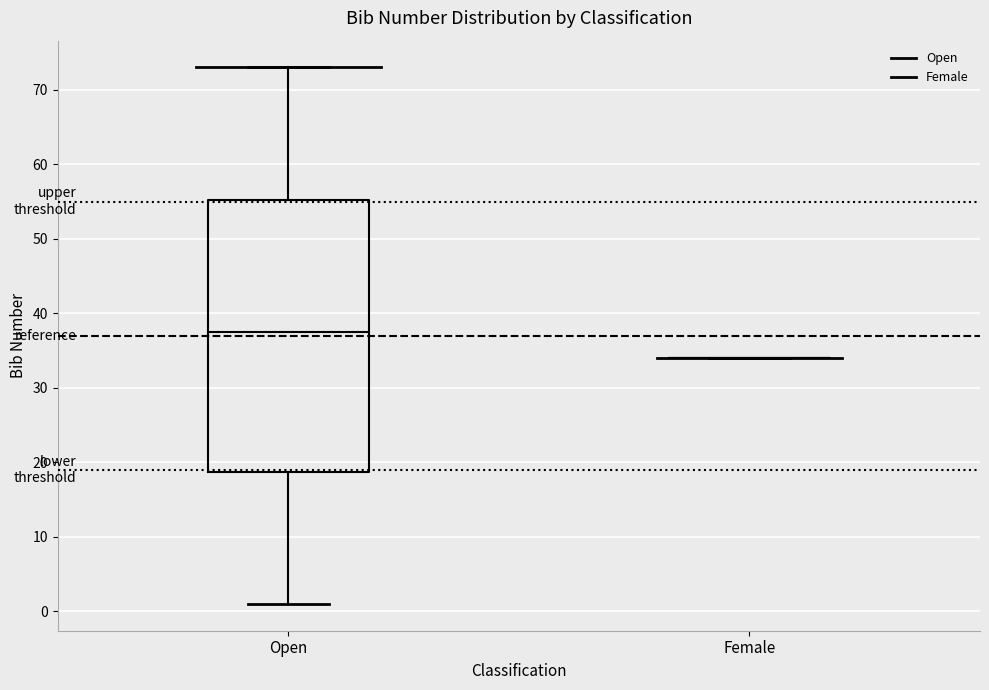

Which box is the tallest, from its lower edge to its upper edge?

Open